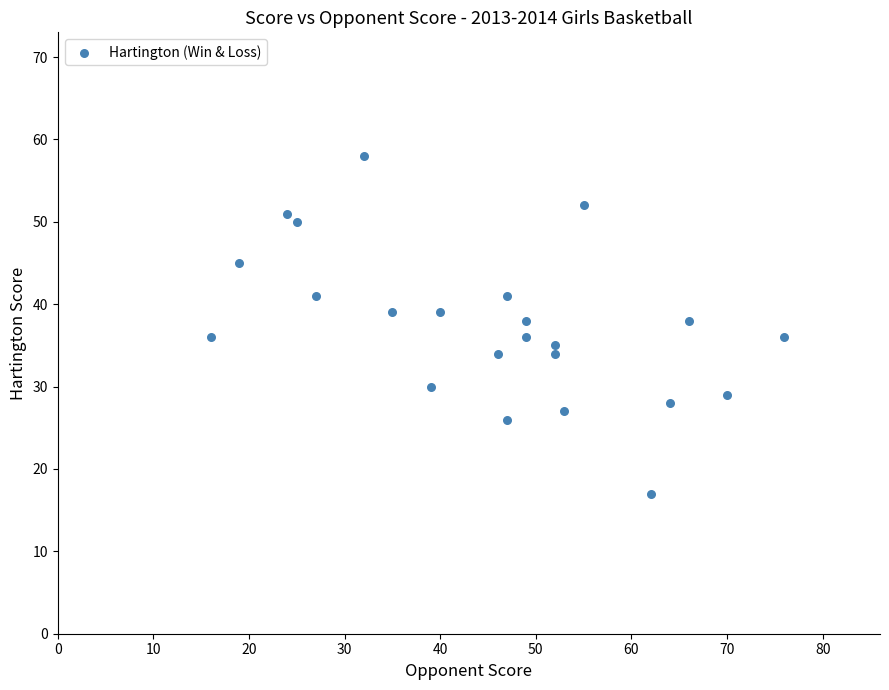

What is the range of X values (max minus min)?

60